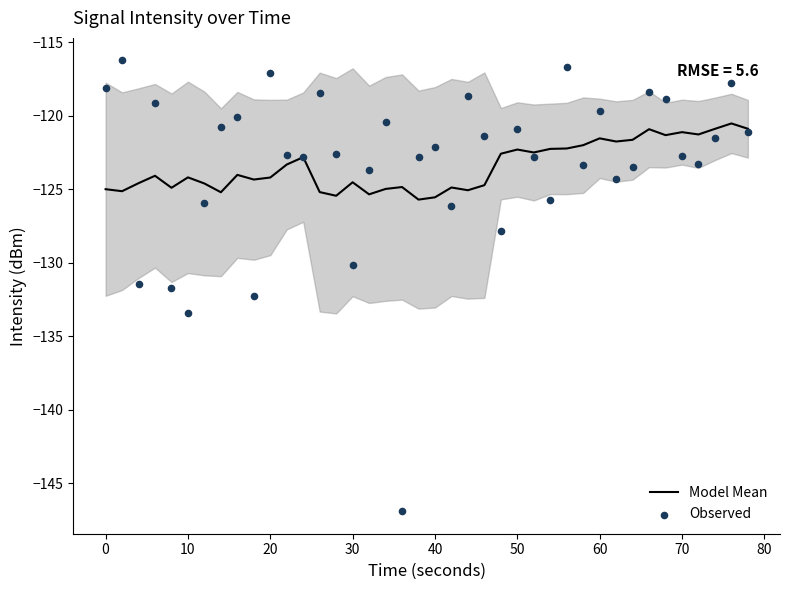

The value of Model Mean at 10 is -124.2. True or false?

True